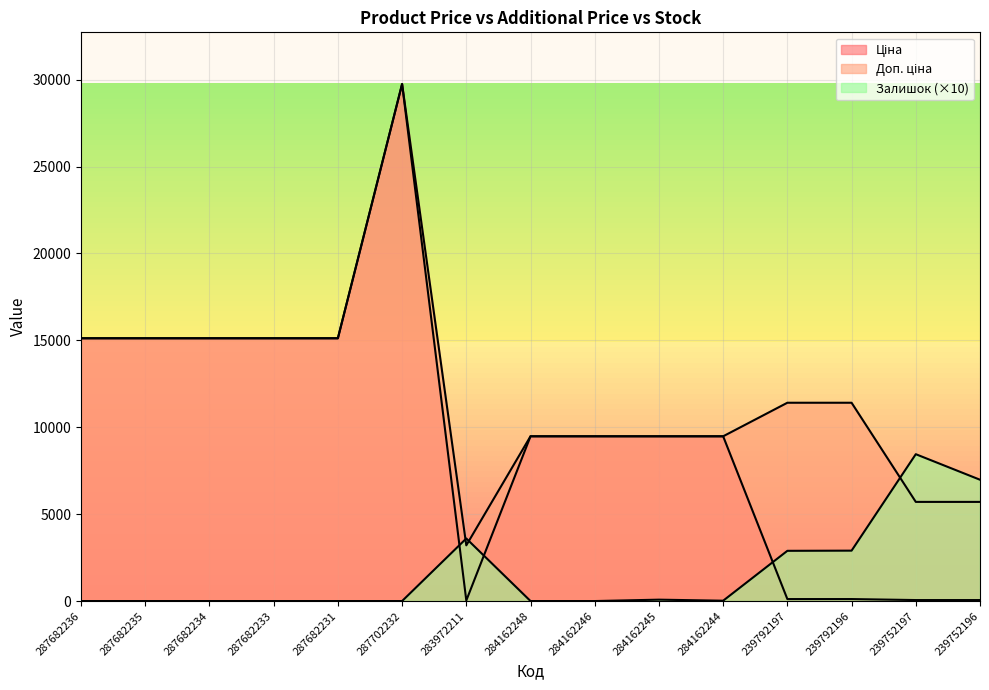

Rank the series by their maximum value, from highest to lowest.

Ціна, Доп. ціна, Залишок